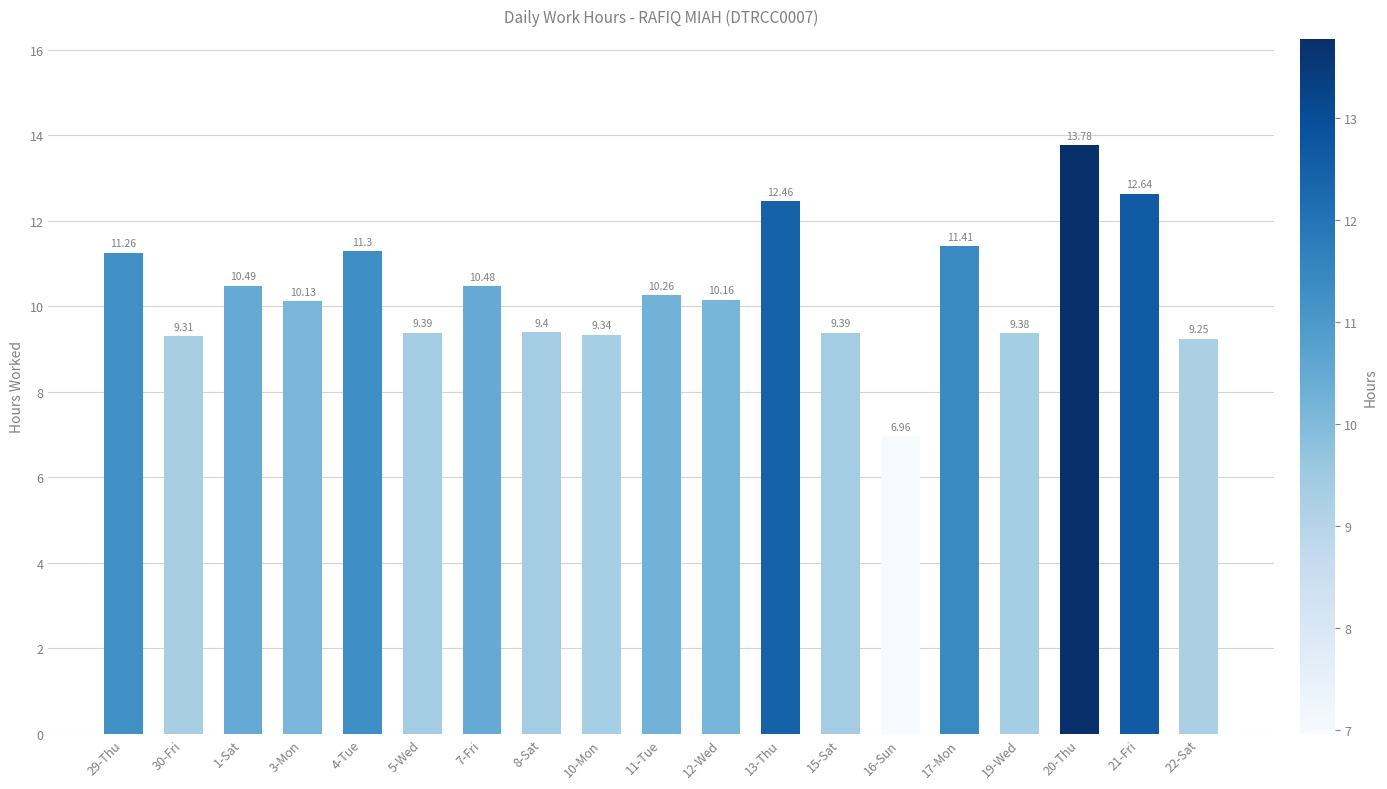

What is the value of the 17th bar from the left?

13.8